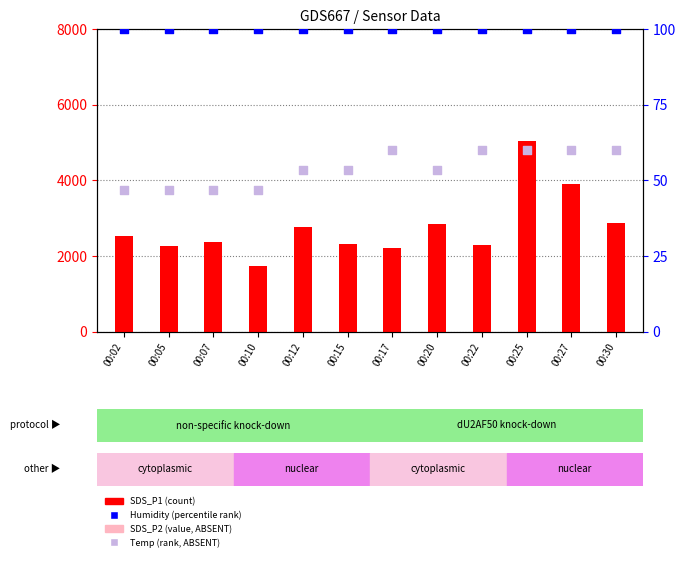

At how many categories does at least one series exceed 1169?

12